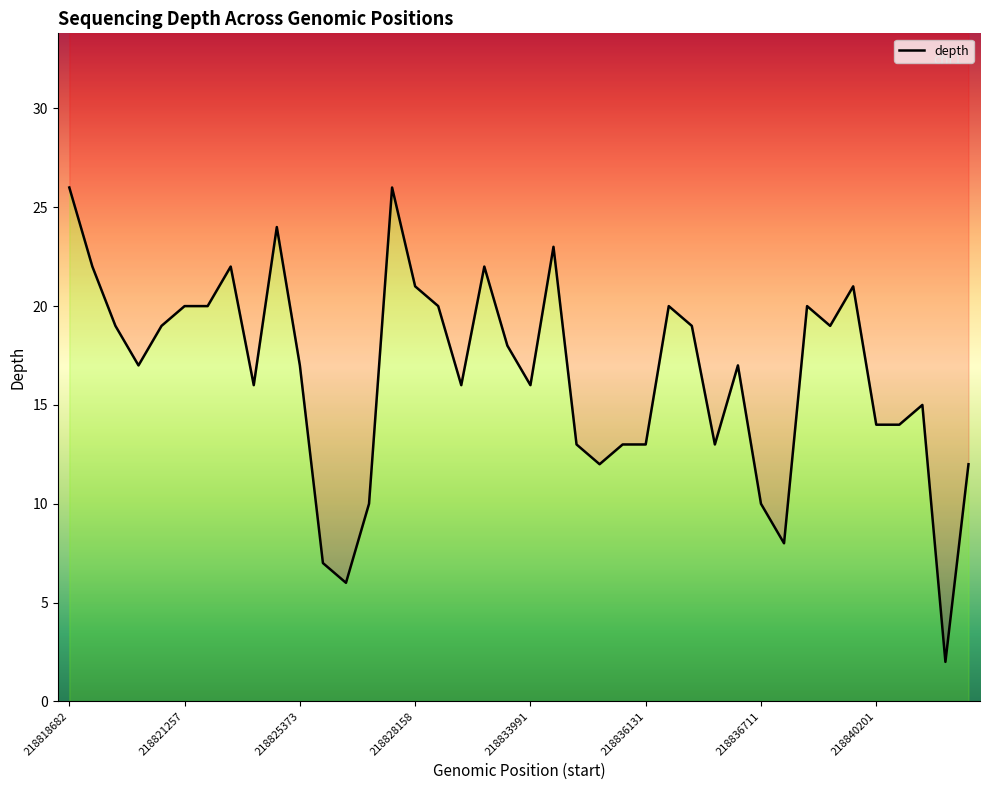

What is the approximate value at 32?

20